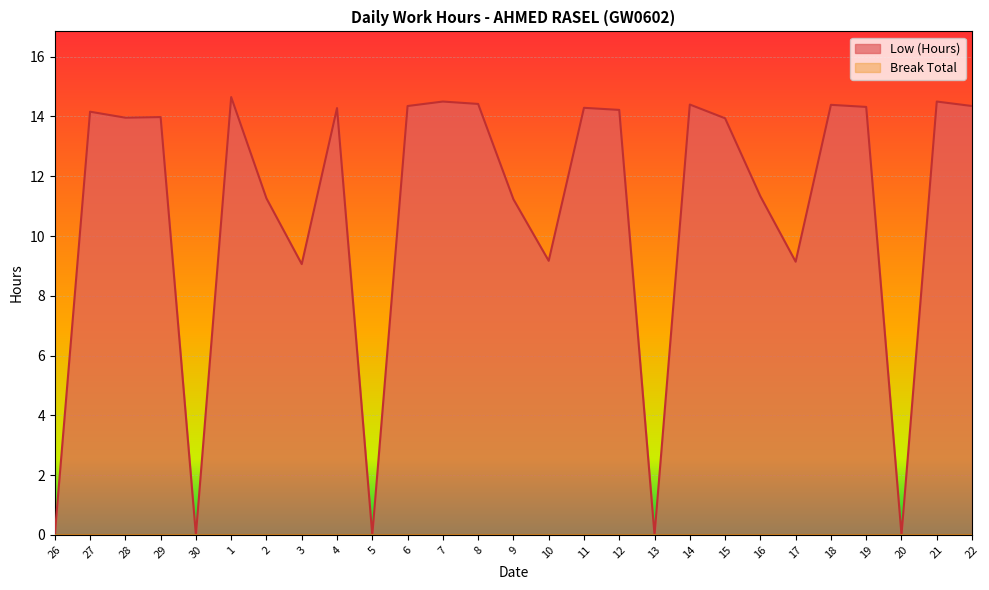

What is the ratio of the value at 10 to the value at 11?

0.6